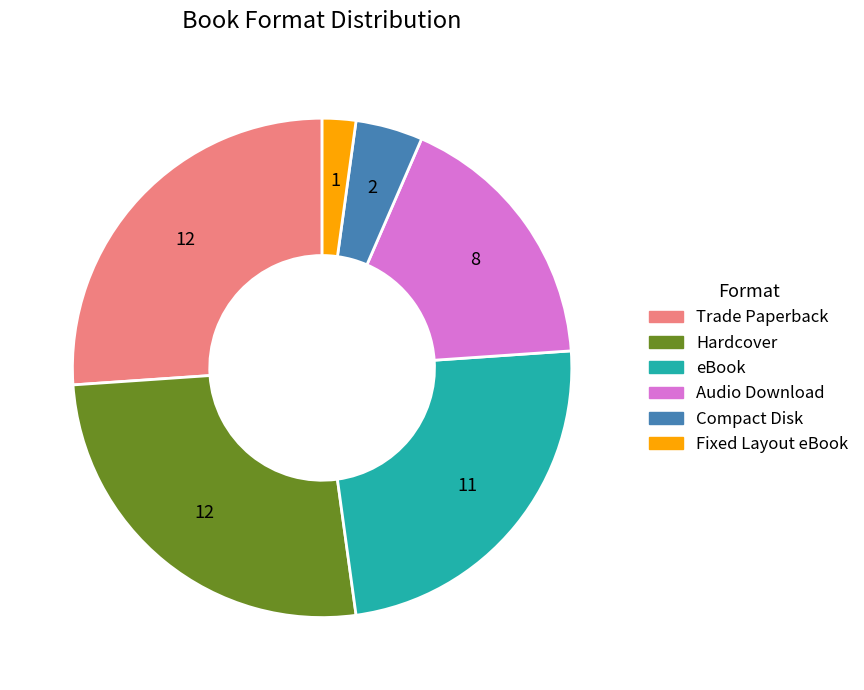

Approximately how many times larger is the value at eBook compared to Fixed Layout eBook?

11.0